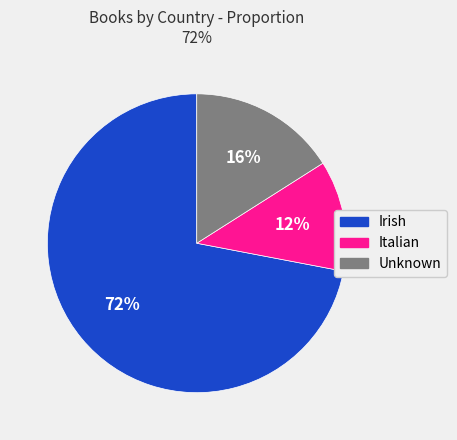

Count the number of slices in the pie.

3